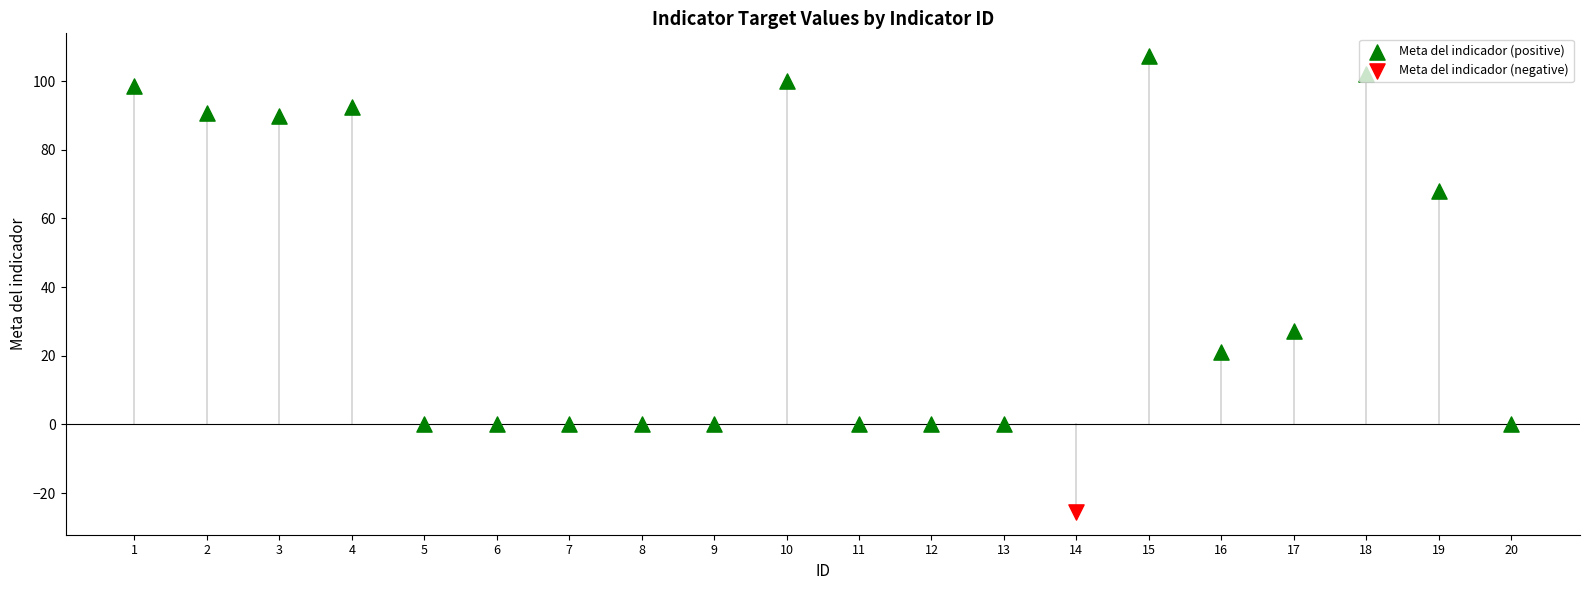

Between 8 and 6, which is larger?

8